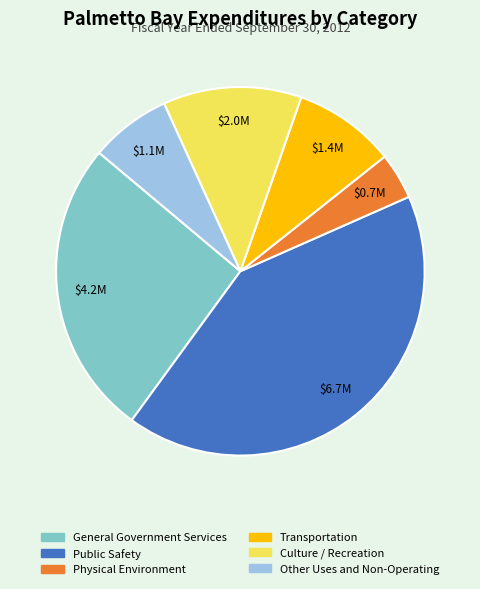

Is there a majority slice in this chart?

No